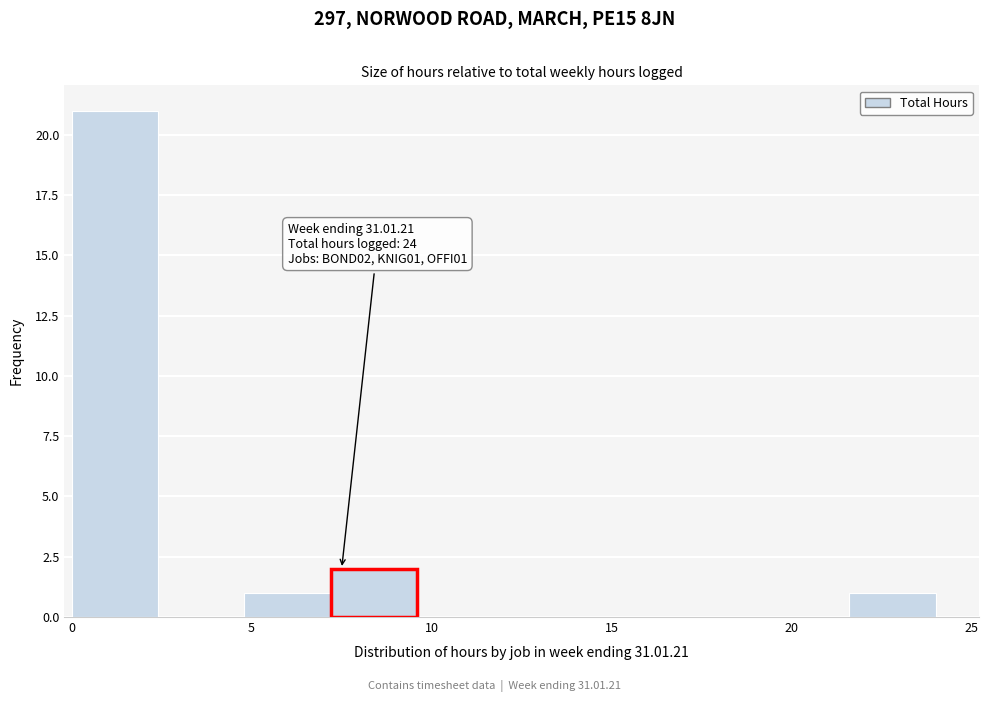

Which range on the x-axis has the tallest bar?

0.0 to 2.4